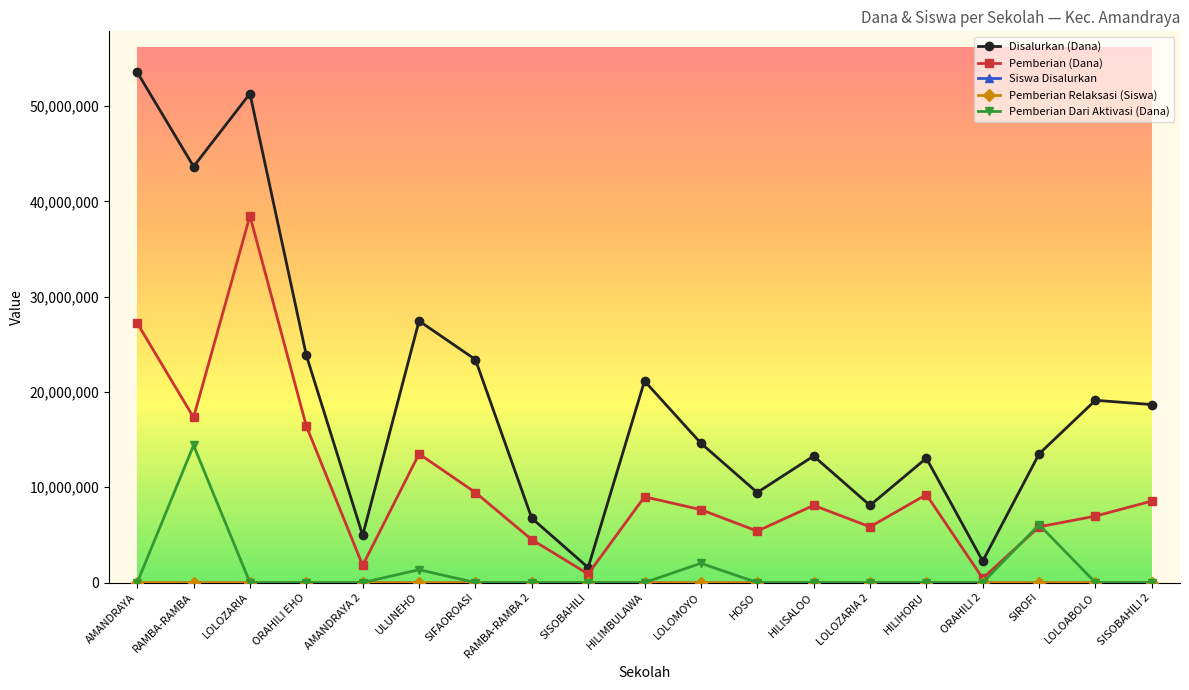

Count the number of data series in this chart.

5